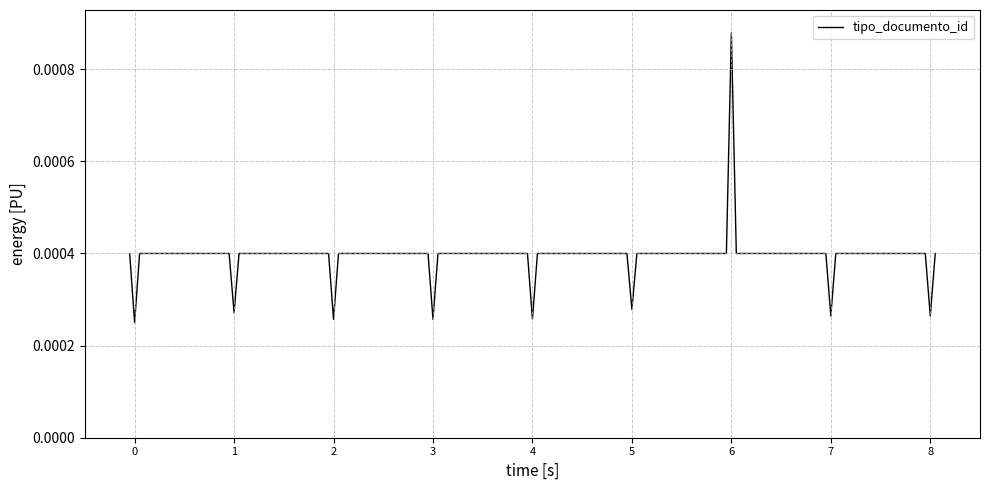

True or false: there are more than 0 points higher than both neighbors.

True